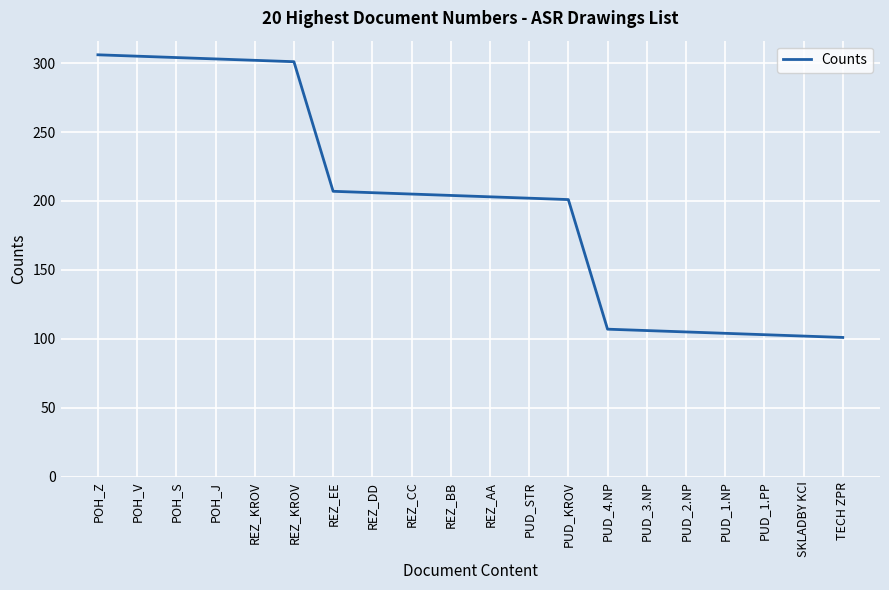

What is the average value?

199